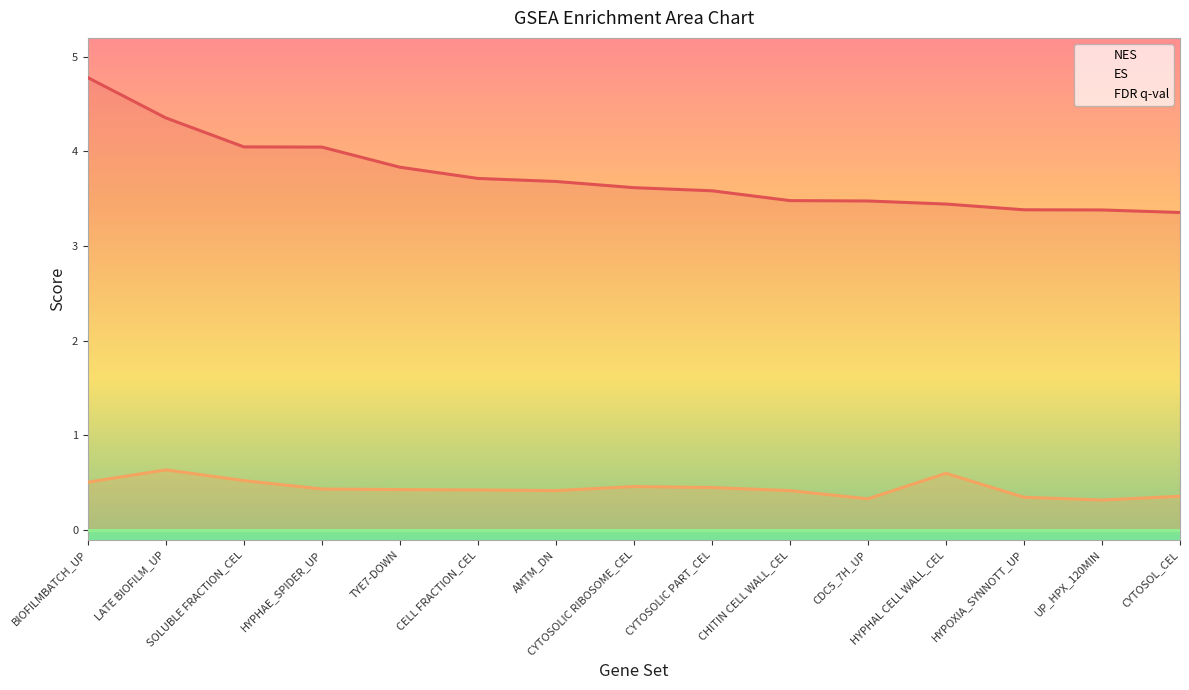

True or false: ES has a value of 0.3 at CELL FRACTION_CEL.

False